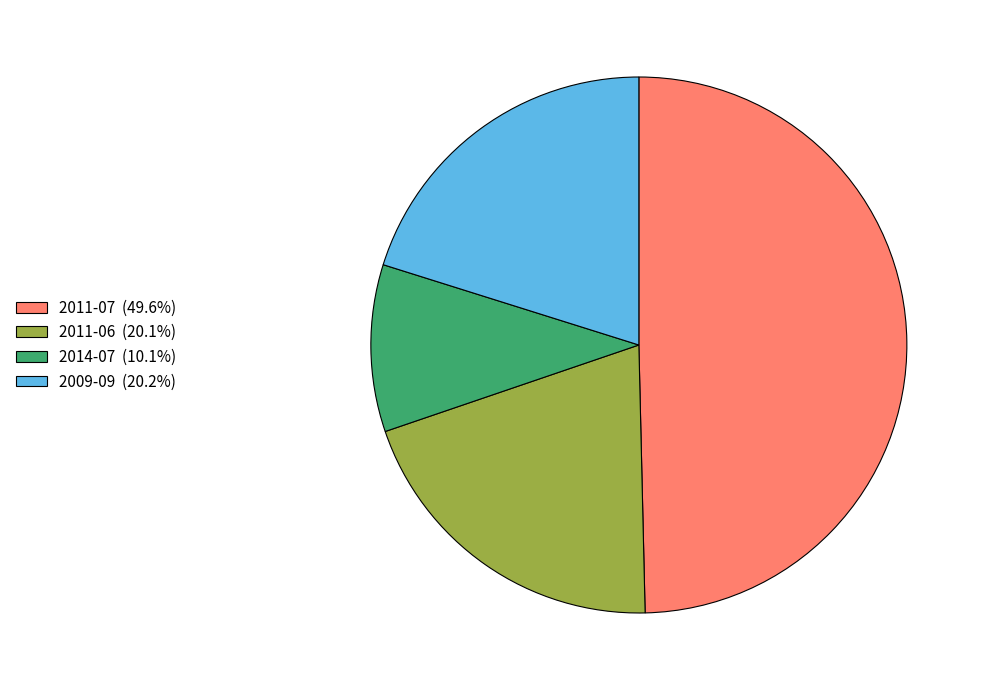

Combined, do 2014-07 (10.1%) and 2011-06 (20.1%) account for over 50%?

No